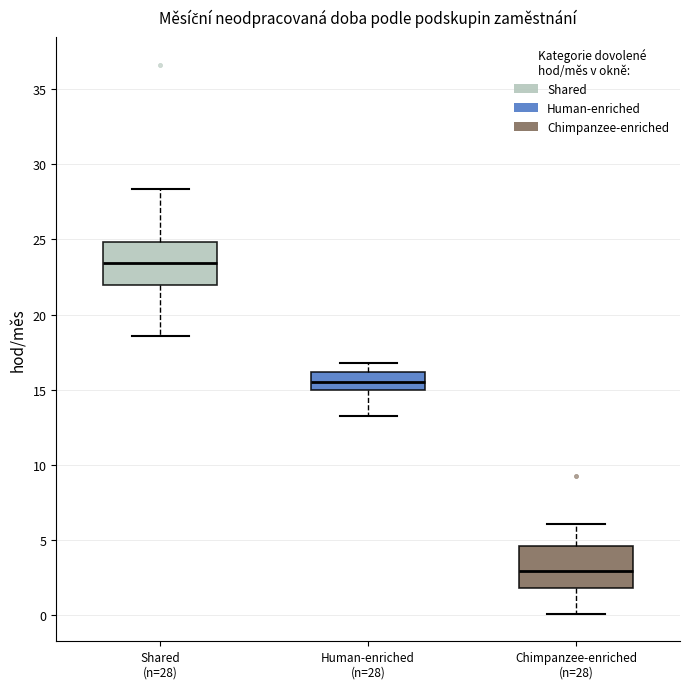

Which box has the highest median line?

Shared (n=28)